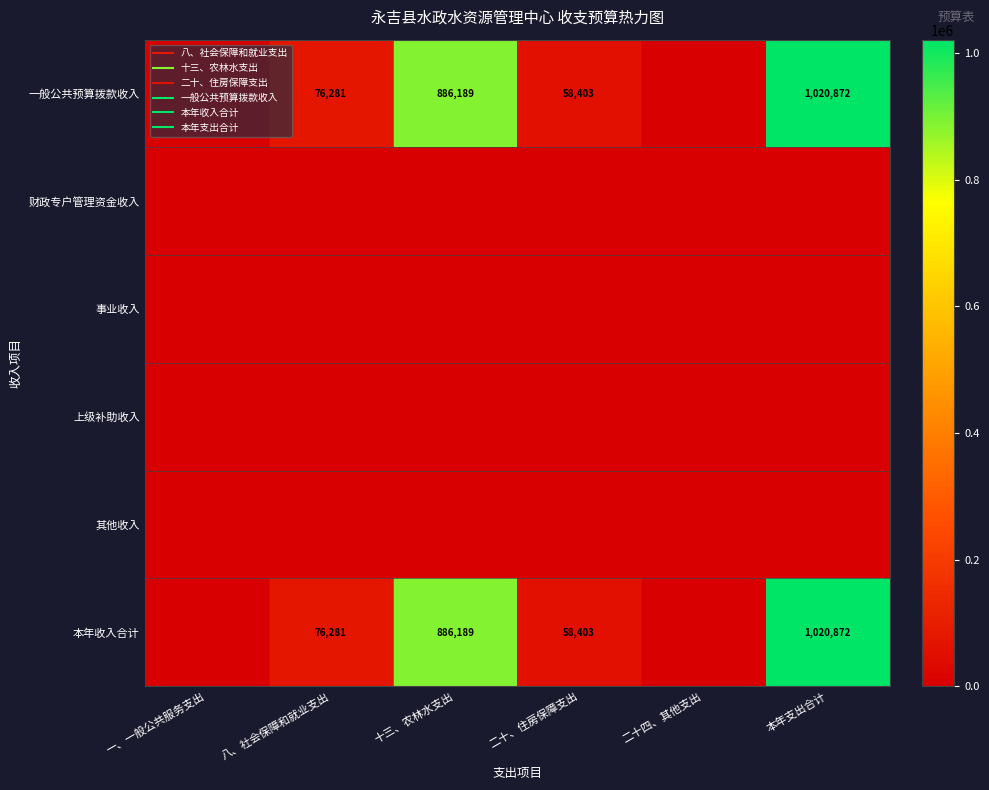

What is the maximum value for 一般公共预算拨款收入?

1020872.3